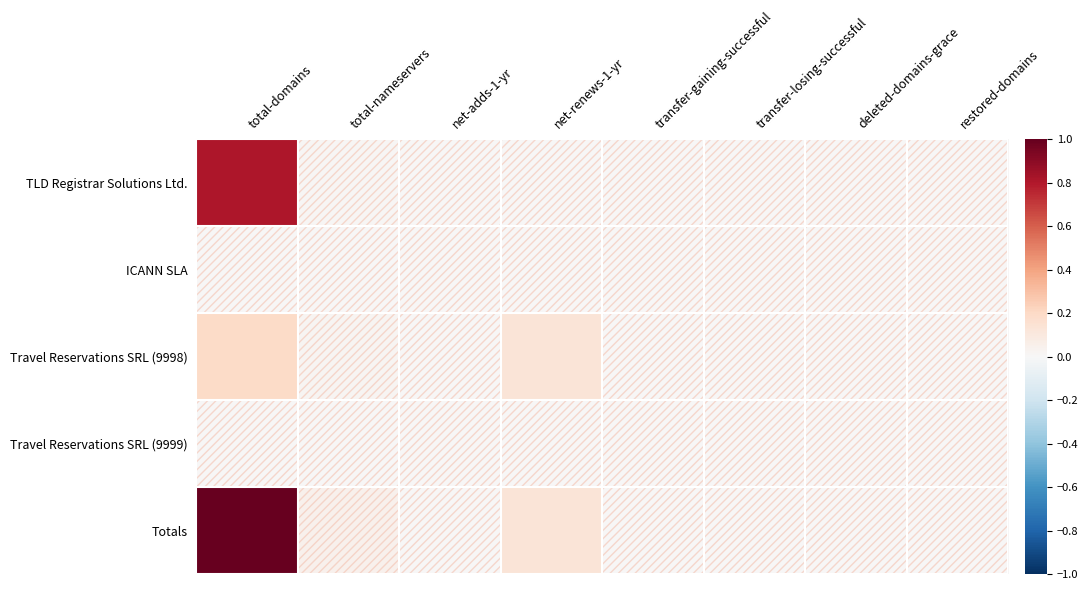

Which has a higher value, transfer-gaining-successful or restored-domains?

transfer-gaining-successful